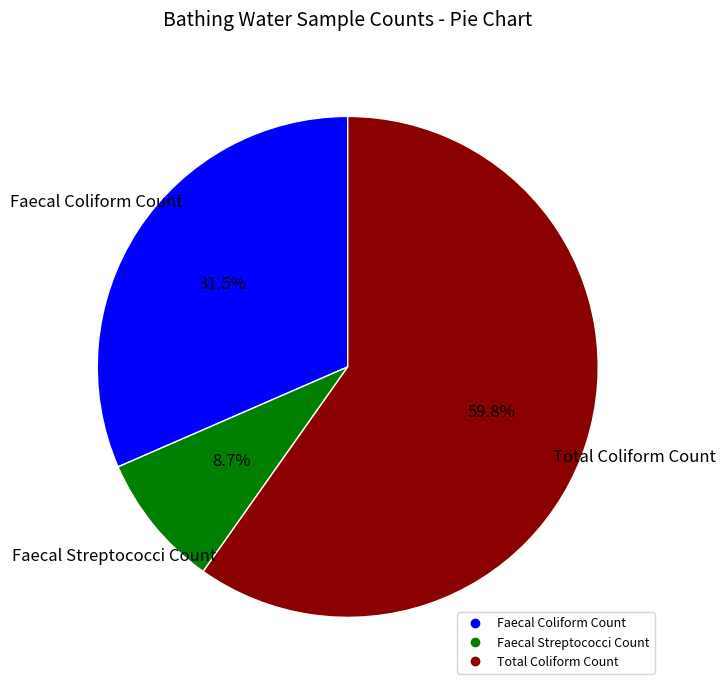

Is Total Coliform Count the majority of the pie?

Yes